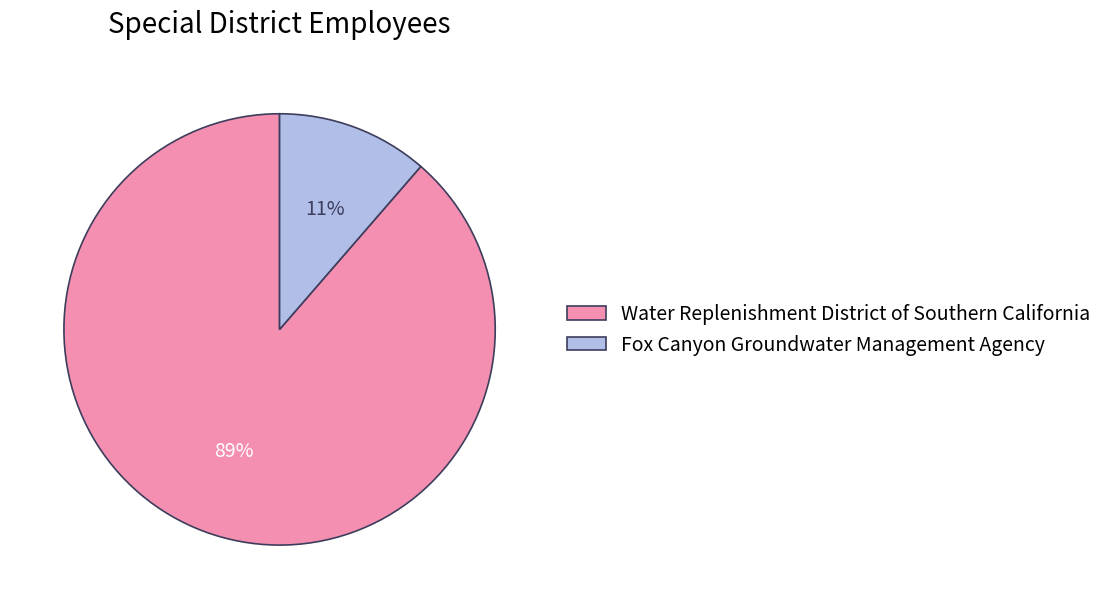

Combined, do Fox Canyon Groundwater Management Agency and Water Replenishment District of Southern California account for over 50%?

Yes